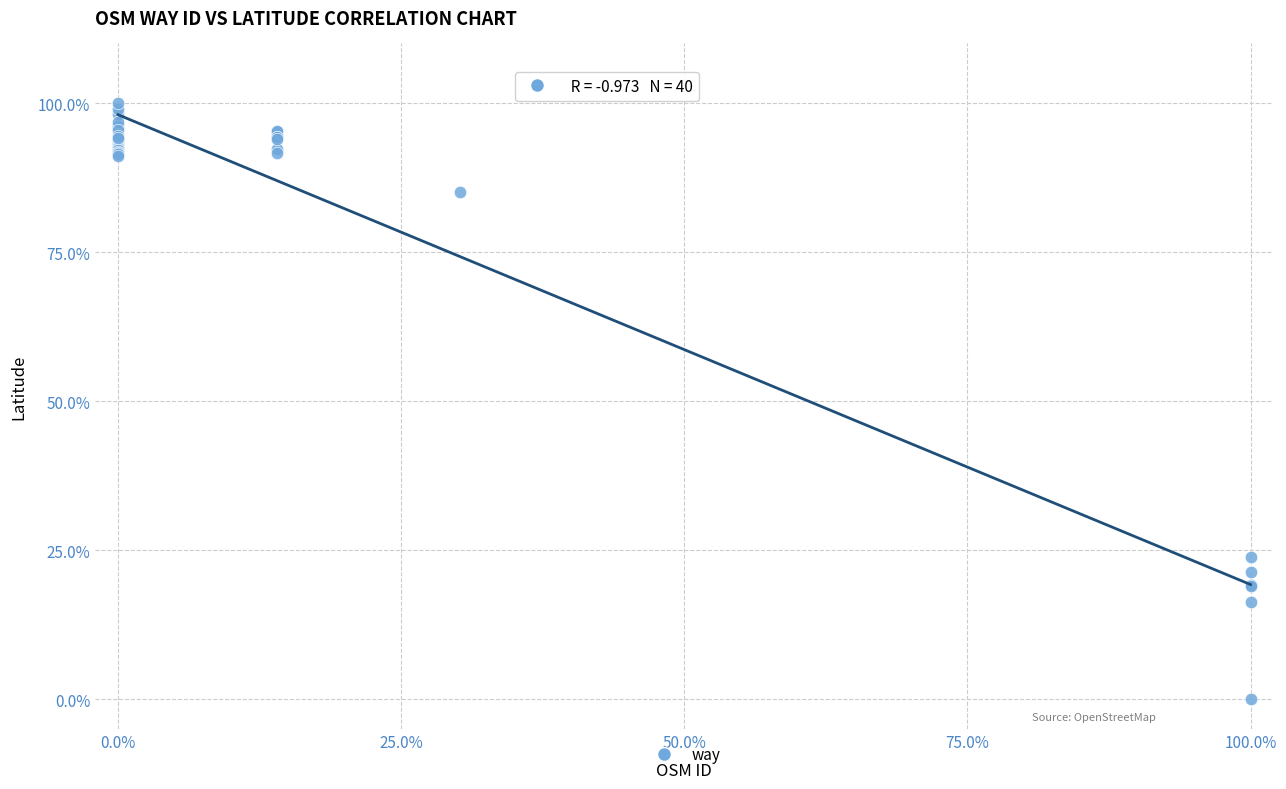

What Y value in the scatter plot is closest to 50?

23.8